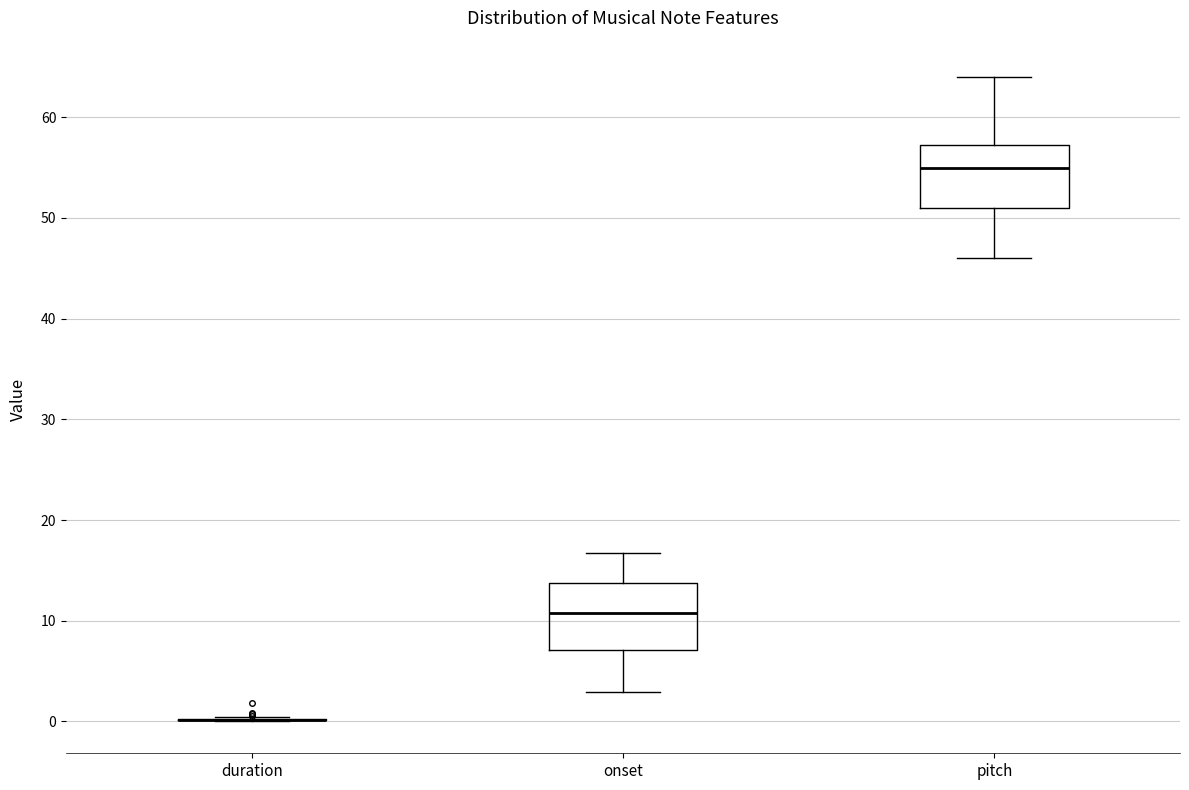

Reading left to right, transcribe this box plot: for each box, give where its median line is, the range the box spans, and where its two whiskers end, as read against the y-axis. The values are not printed on the chart, so give them approximately, as read against the axis.

duration: box collapsed to a line at 0, whiskers 0 to 0
onset: median 11, box 7 to 14, whiskers 3 to 17
pitch: median 55, box 51 to 57, whiskers 46 to 64